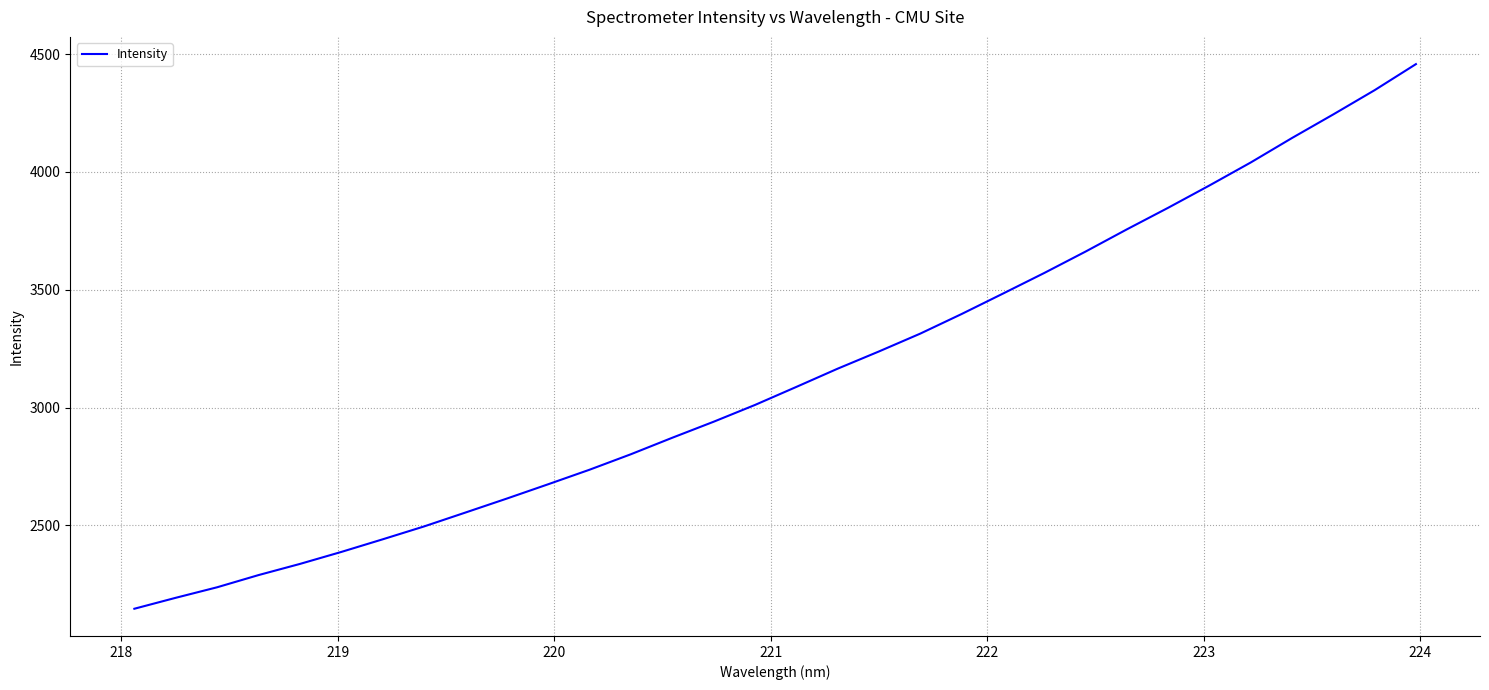

Reading left to right, list all the values displayed in this chart.

2146.8	2193.2	2237.9	2289.6	2336.9	2387.8	2441.3	2496.0	2554.8	2614.1	2674.8	2736.5	2802.2	2872.1	2940.0	3011.2	3087.7	3165.0	3238.2	3313.9	3397.0	3483.6	3571.0	3661.9	3756.1	3847.7	3942.4	4040.0	4143.9	4244.0	4346.7	4457.2